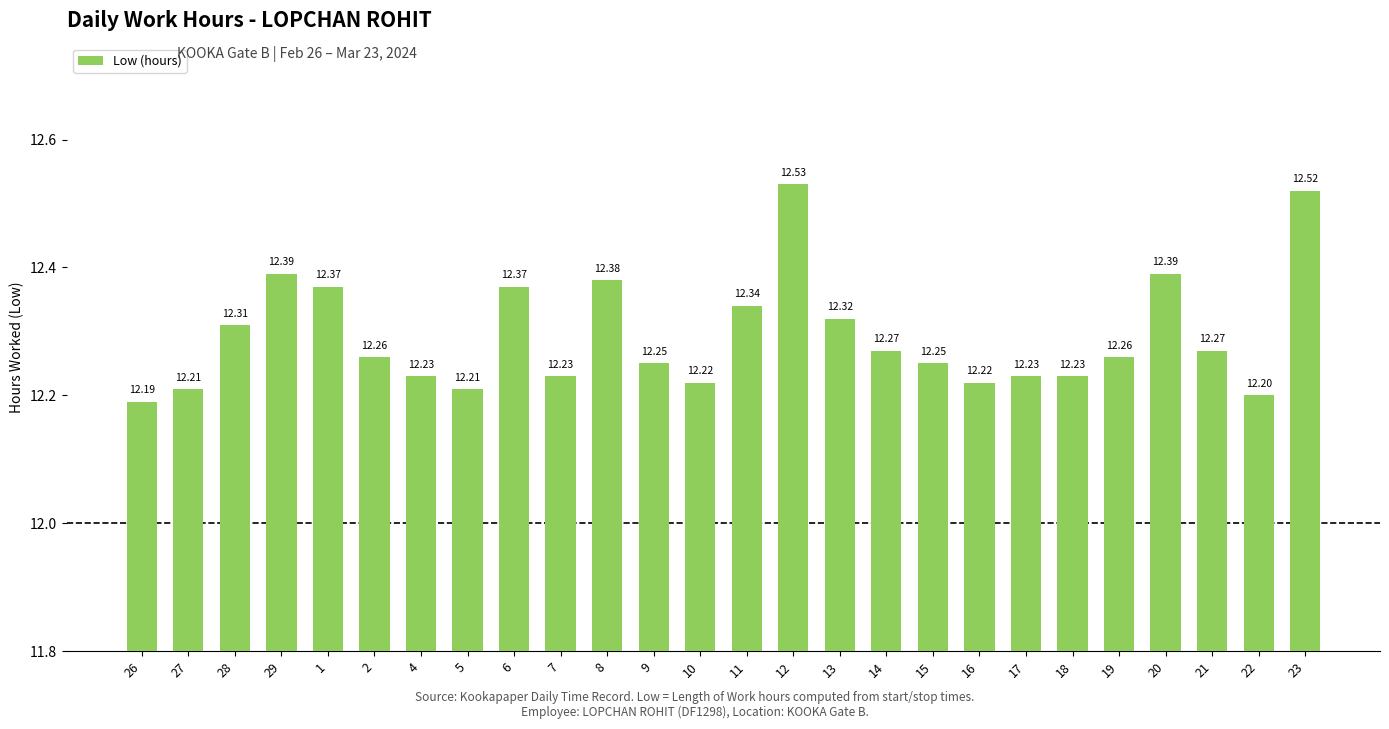

What is the difference between the second highest and second lowest values?

0.3